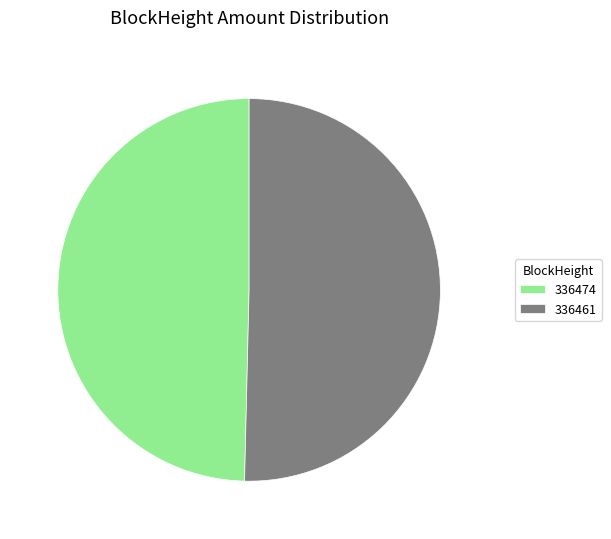

Do 336474 and 336461 together represent more than half of the pie?

Yes